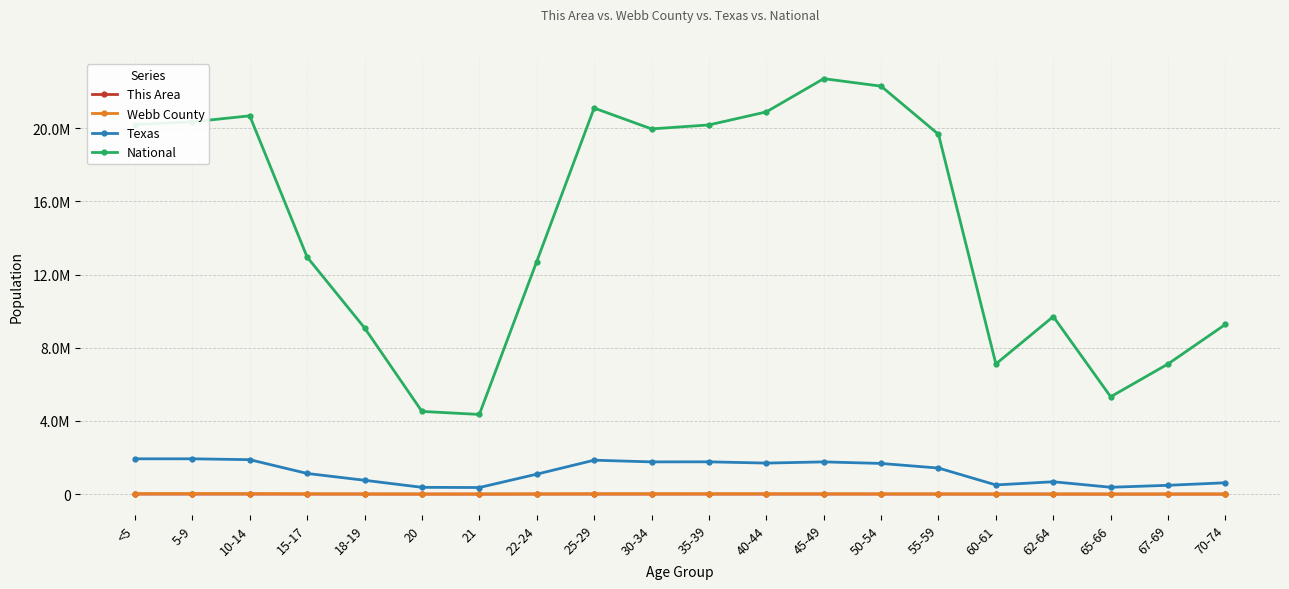

Does the chart display data point markers on the line(s)?

Yes